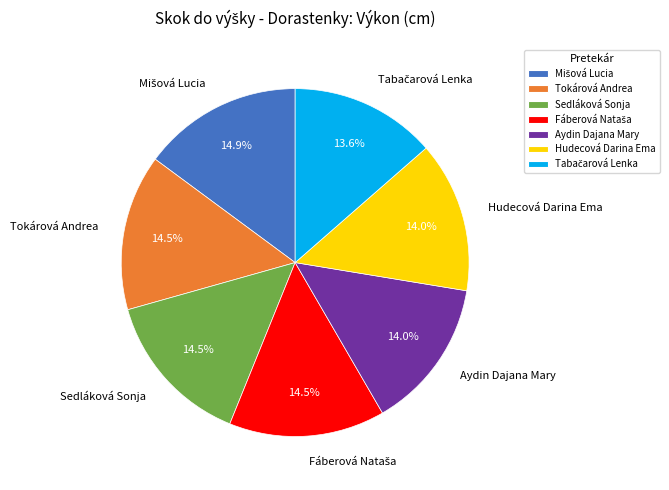

What is the ratio of the value at Sedláková Sonja to the value at Hudecová Darina Ema?

1.0